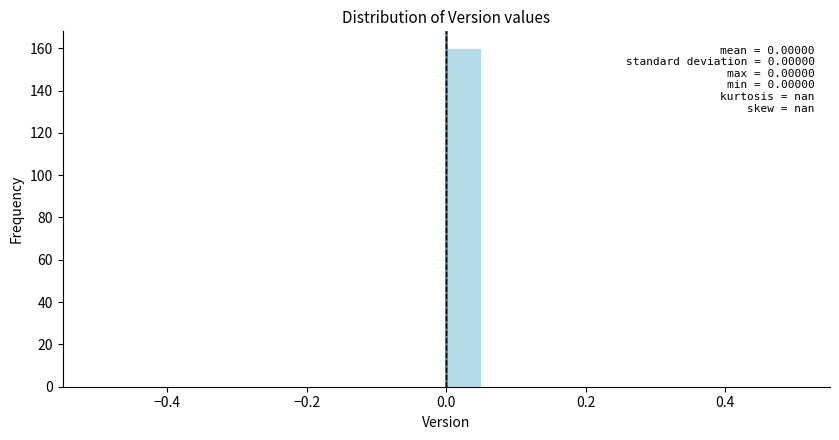

Around what value on the x-axis is the tallest bar? Give the approximate position of its centre, as read against the axis.

0.02